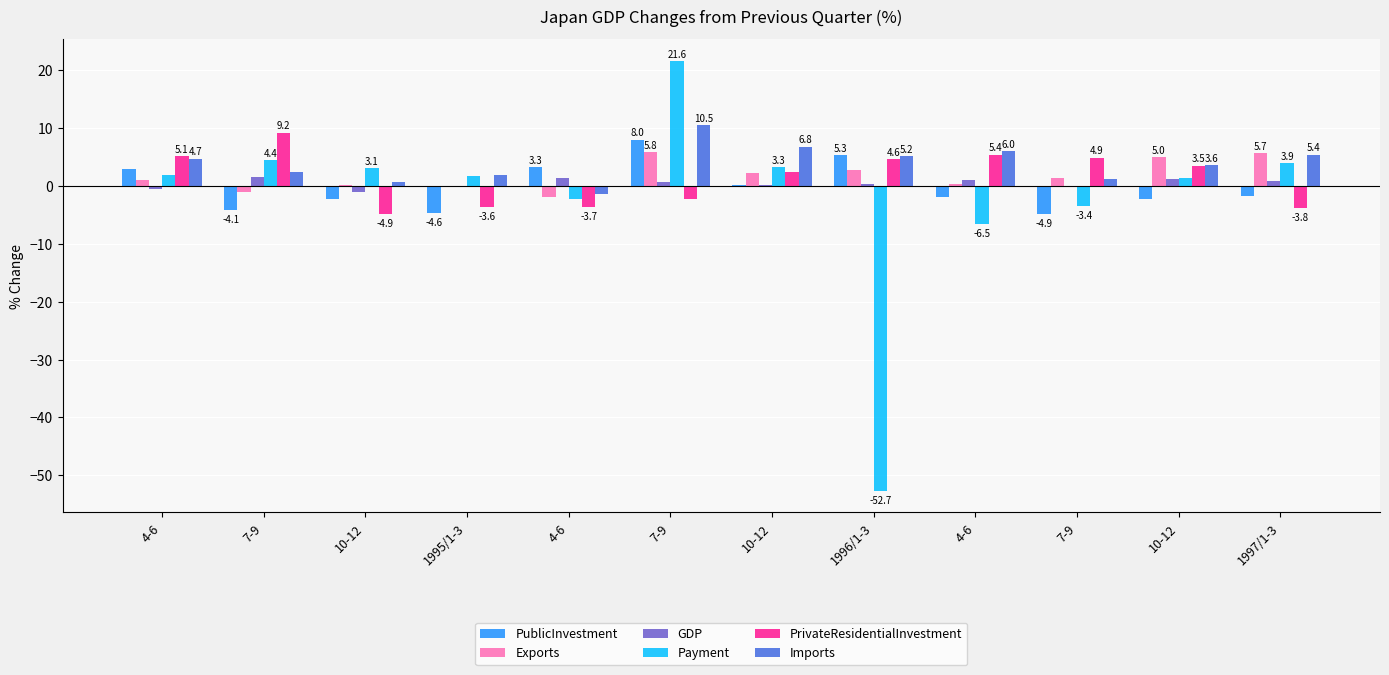

Are the bars grouped side by side (vs. stacked)?

Yes